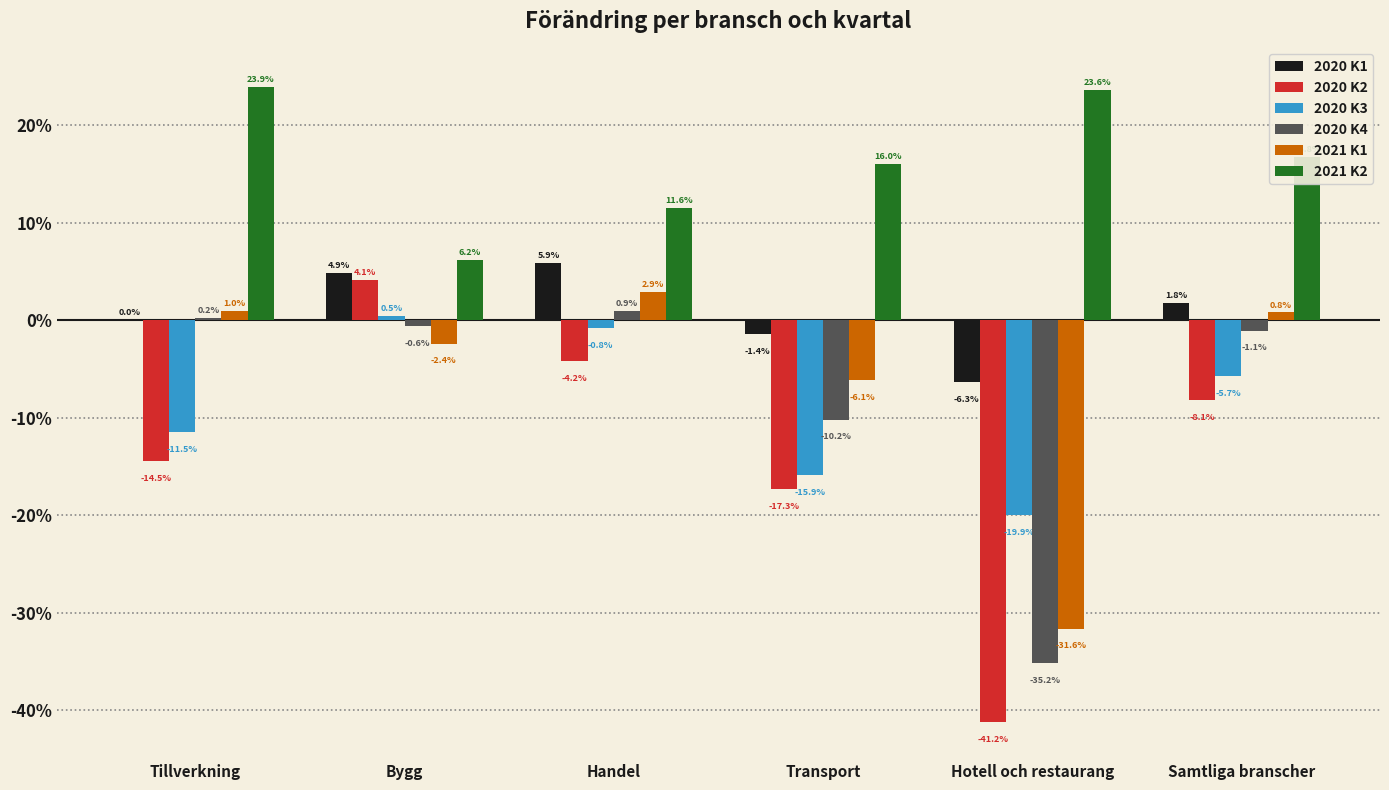

True or false: 2021 K2 has a value of 0.0 at Handel.

False